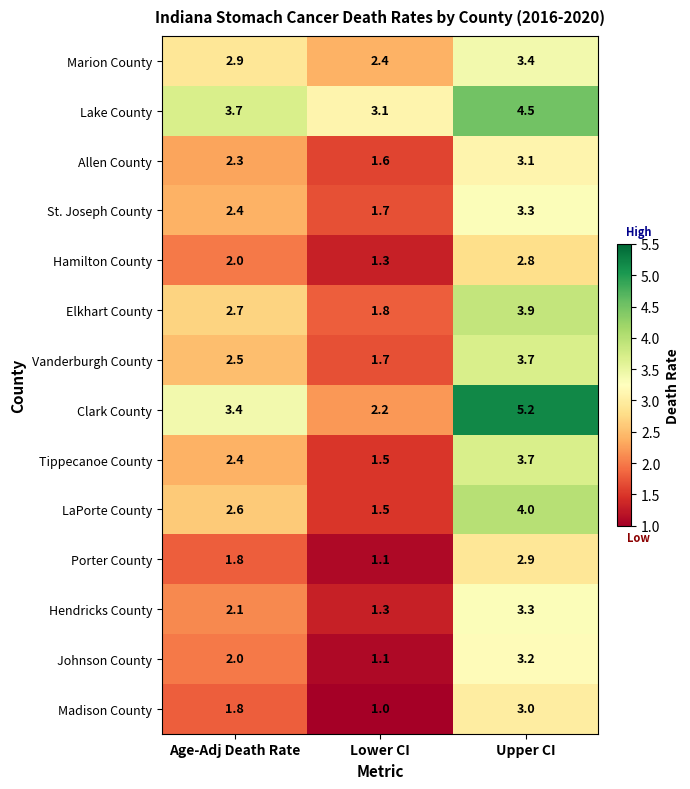

Which series has the widest spread of values?

Clark County